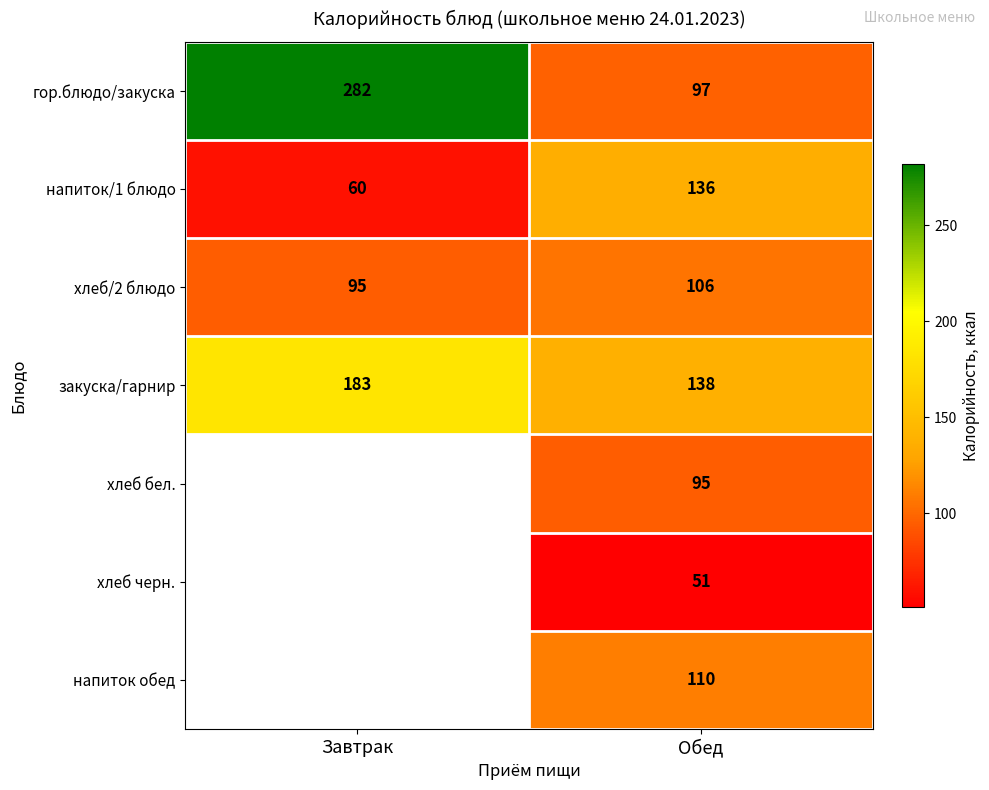

True or false: хлеб/2 блюдо has a value of 69 at Обед.

False